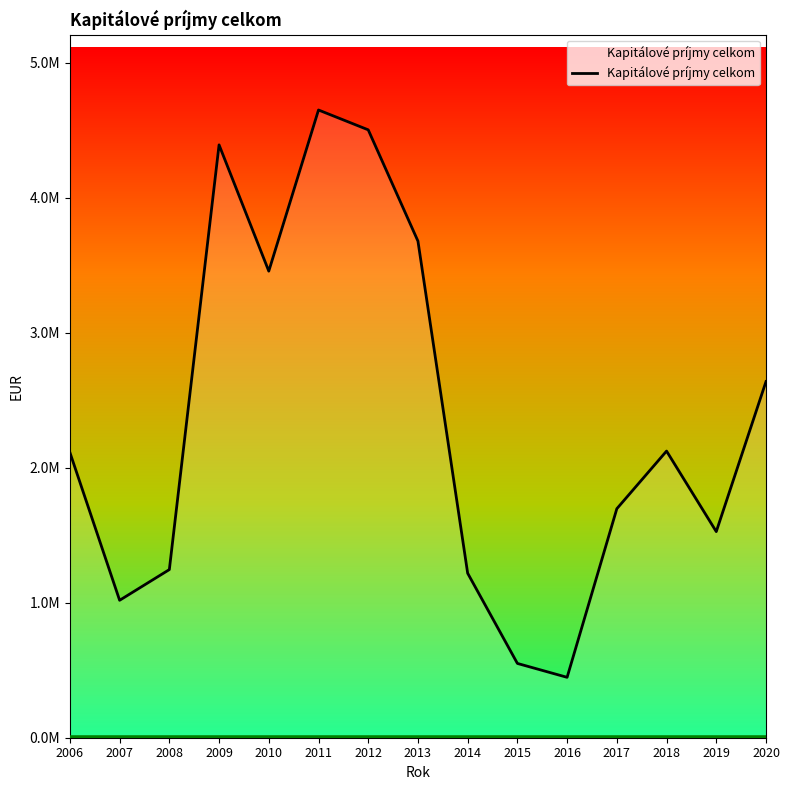

Which has a higher value, 2013 or 2008?

2013